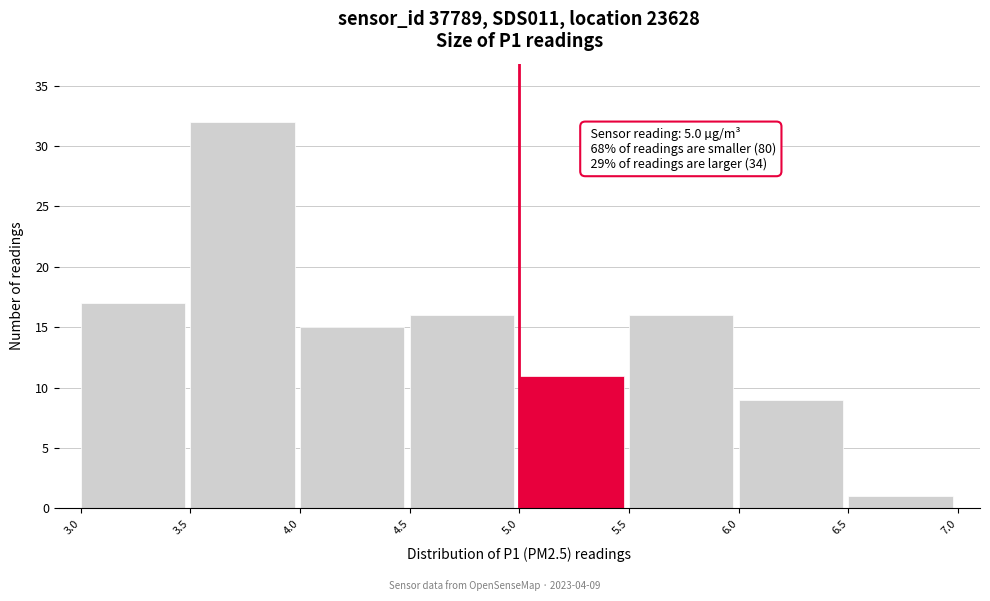

Which range on the x-axis has the tallest bar?

3.5 to 4.0